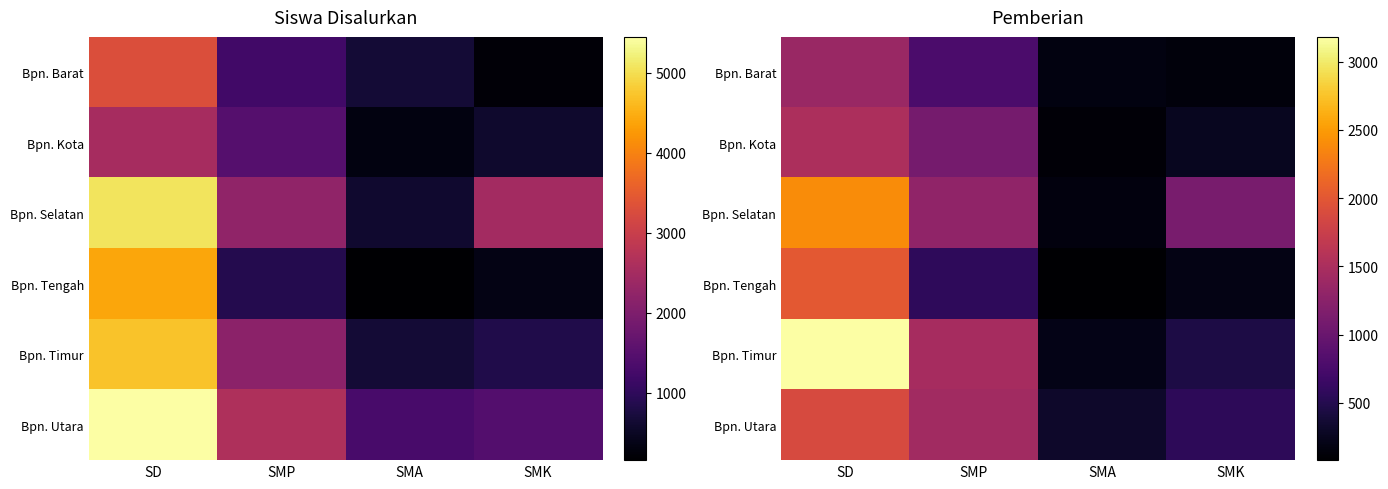

Is it true that Bpn. Timur equals 97 at SMA?

False